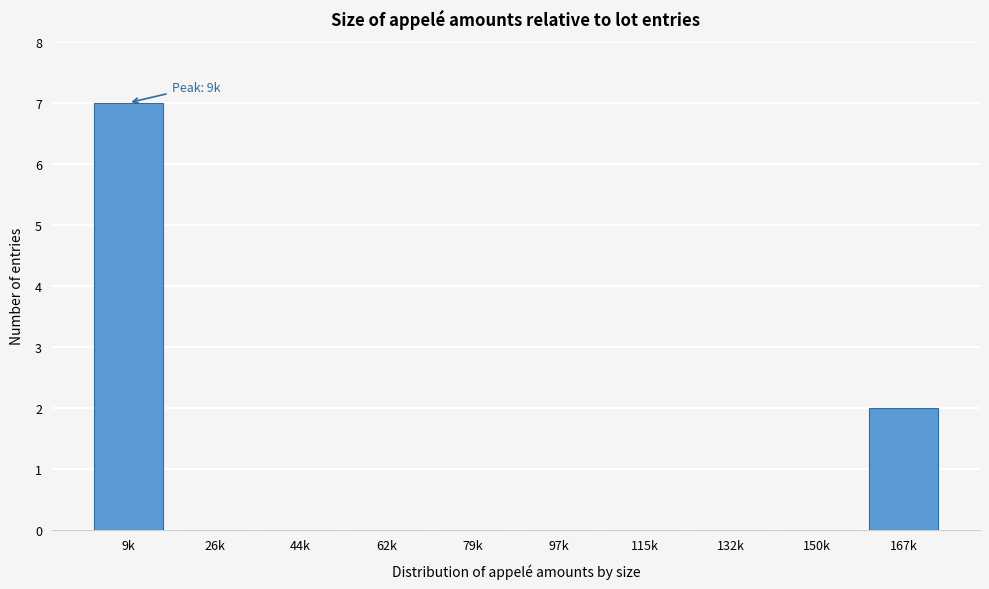

Reading left to right, extract all data points from this chart.

9k=7	26k=0	44k=0	62k=0	79k=0	97k=0	115k=0	132k=0	150k=0	167k=2